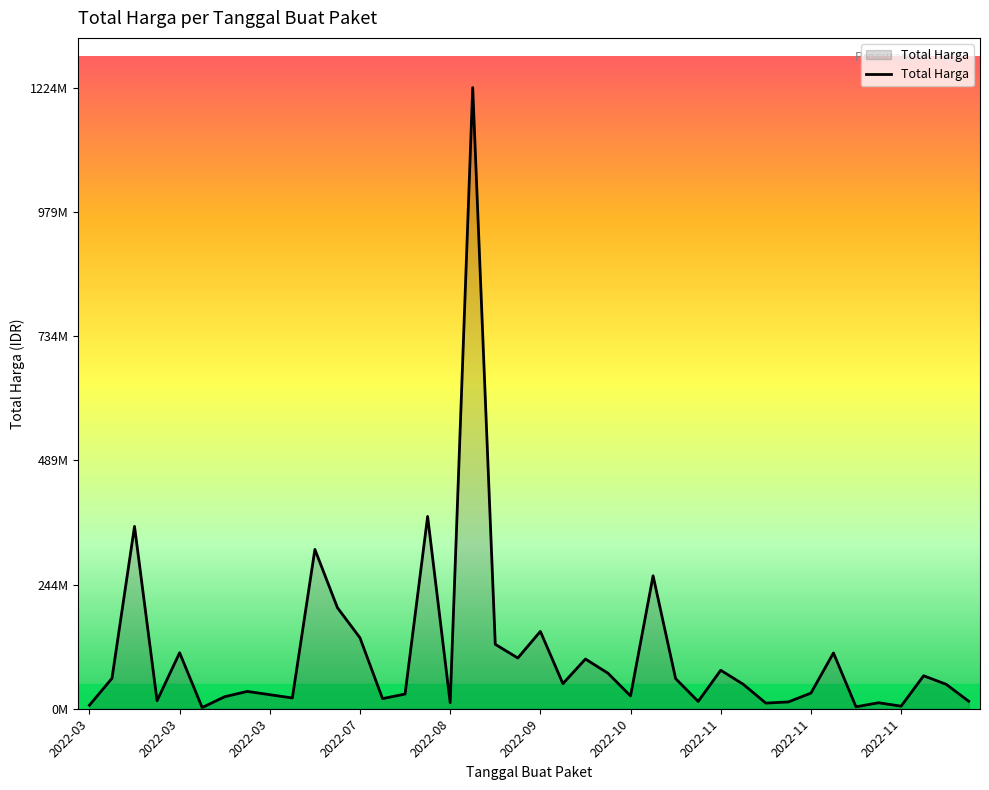

Is this an area chart (filled region under the line)?

Yes